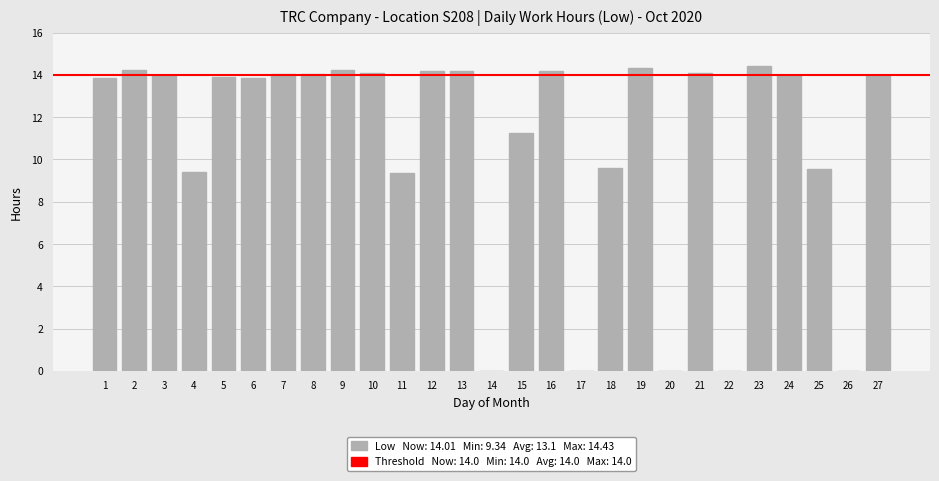

What is the sum of all values?

288.8